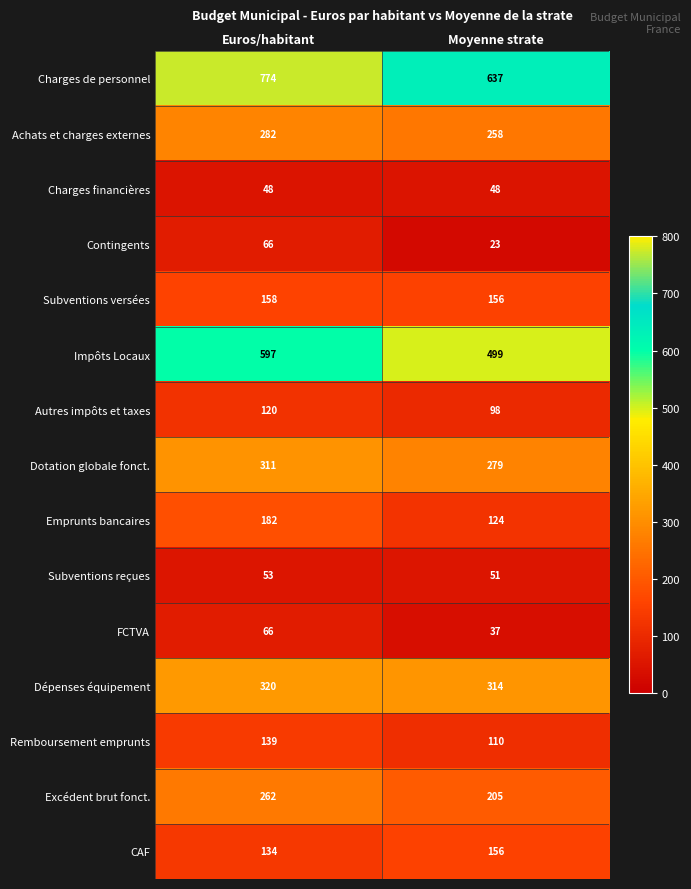

Reading right to left, what are all the values shown in this chart?

Charges de personnel: 637	774
Achats et charges externes: 258	282
Charges financières: 48	48
Contingents: 23	66
Subventions versées: 156	158
Impôts Locaux: 499	597
Autres impôts et taxes: 98	120
Dotation globale fonct.: 279	311
Emprunts bancaires: 124	182
Subventions reçues: 51	53
FCTVA: 37	66
Dépenses équipement: 314	320
Remboursement emprunts: 110	139
Excédent brut fonct.: 205	262
CAF: 156	134